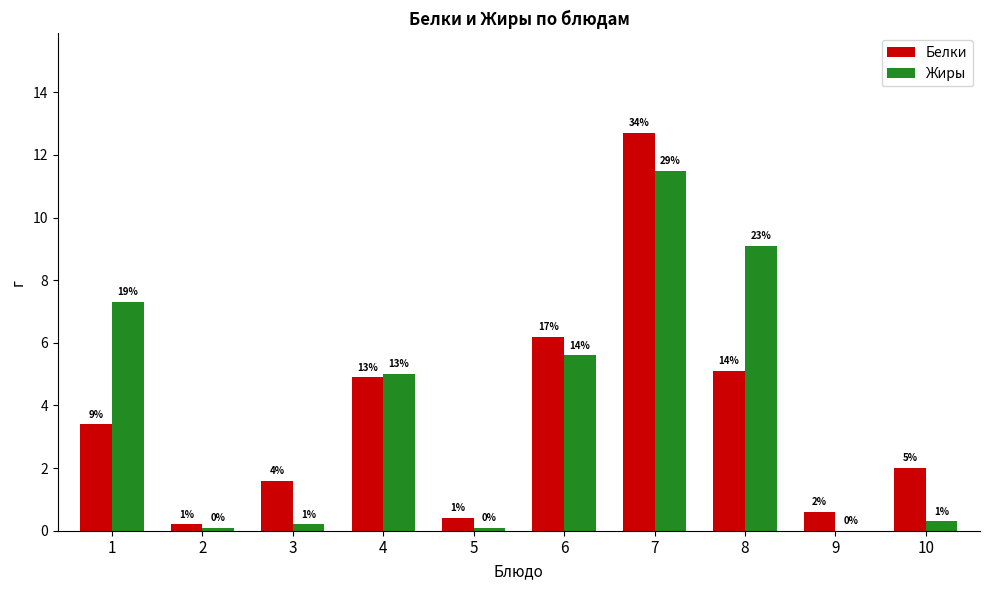

Rank the series by their maximum value, from highest to lowest.

Белки, Жиры